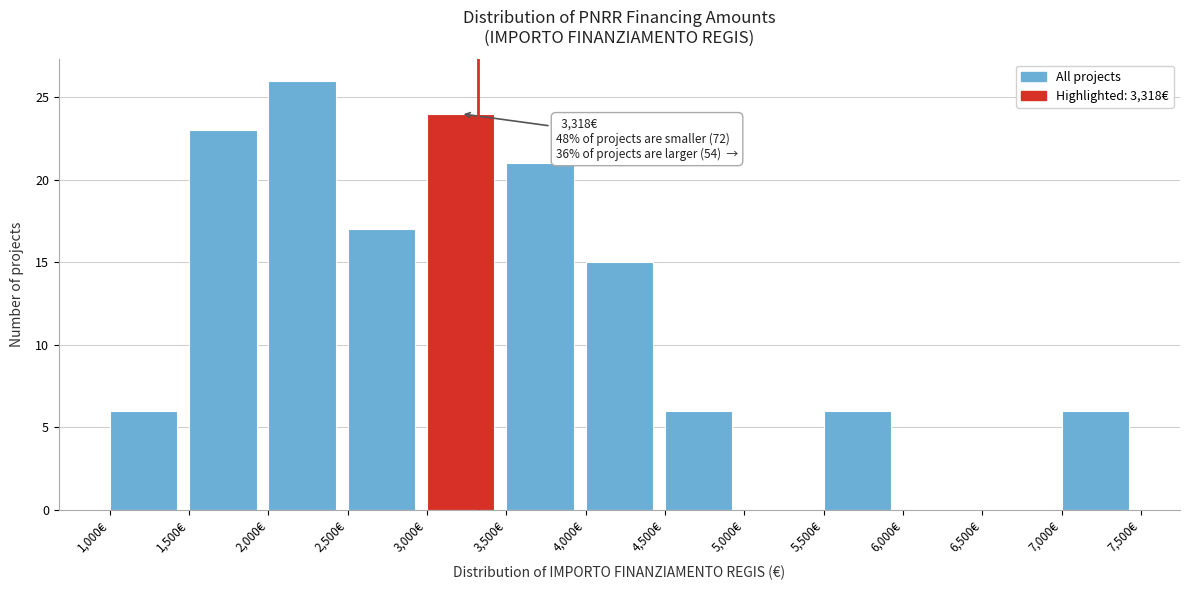

Over which range of the x-axis is the bar tallest?

2000 to 2500